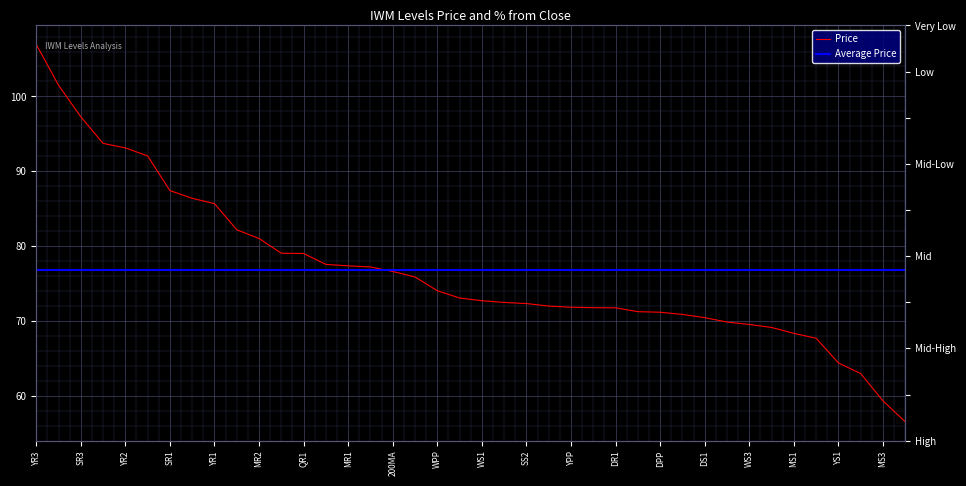

Reading right to left, what are all the values shown in this chart?

QS1=56.5	MS3=59.3	MS2=63.0	YS1=64.4	SS3=67.7	MS1=68.3	DS3=69.1	WS3=69.5	DS2=69.9	DS1=70.5	WS2=70.9	DPP=71.2	QPP=71.2	DR1=71.8	50MA=71.8	YPP=71.8	MPP=72.0	SS2=72.3	DR2=72.5	WS1=72.7	DR3=73.1	WPP=74.0	WR1=75.9	200MA=76.6	WR2=77.2	MR1=77.4	SS1=77.6	QR1=79.0	WR3=79.0	MR2=81.0	SPP=82.2	YR1=85.7	MR3=86.4	SR1=87.4	SR2=92.0	YR2=93.1	QR2=93.7	SR3=97.3	QR3=101.5	YR3=107.0